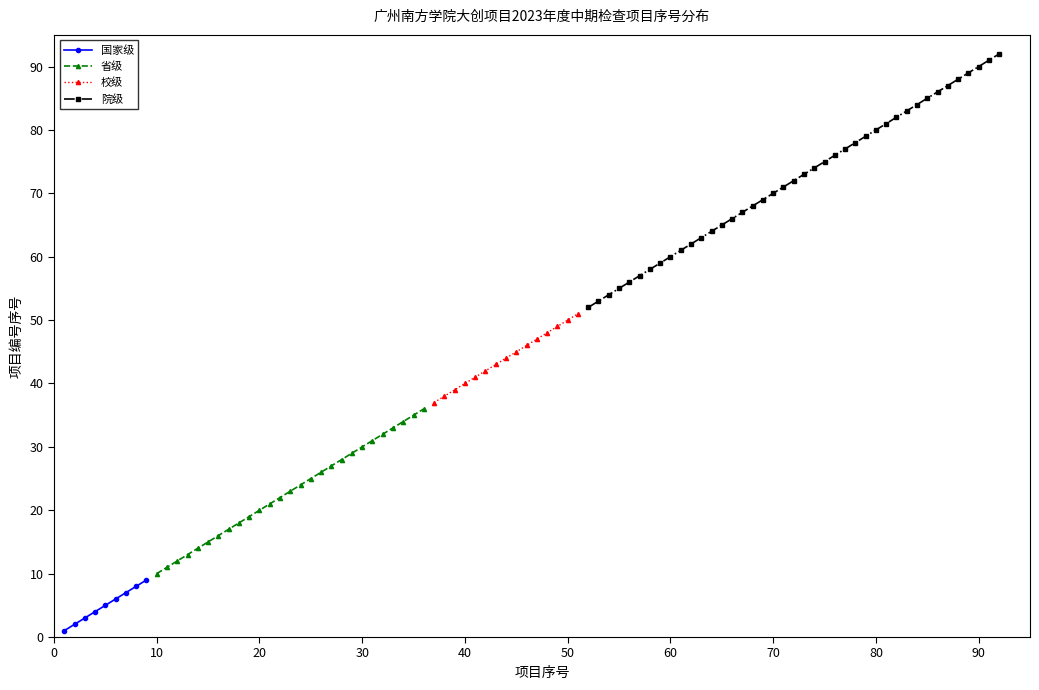

What is the average value of the 国家级 series?

5